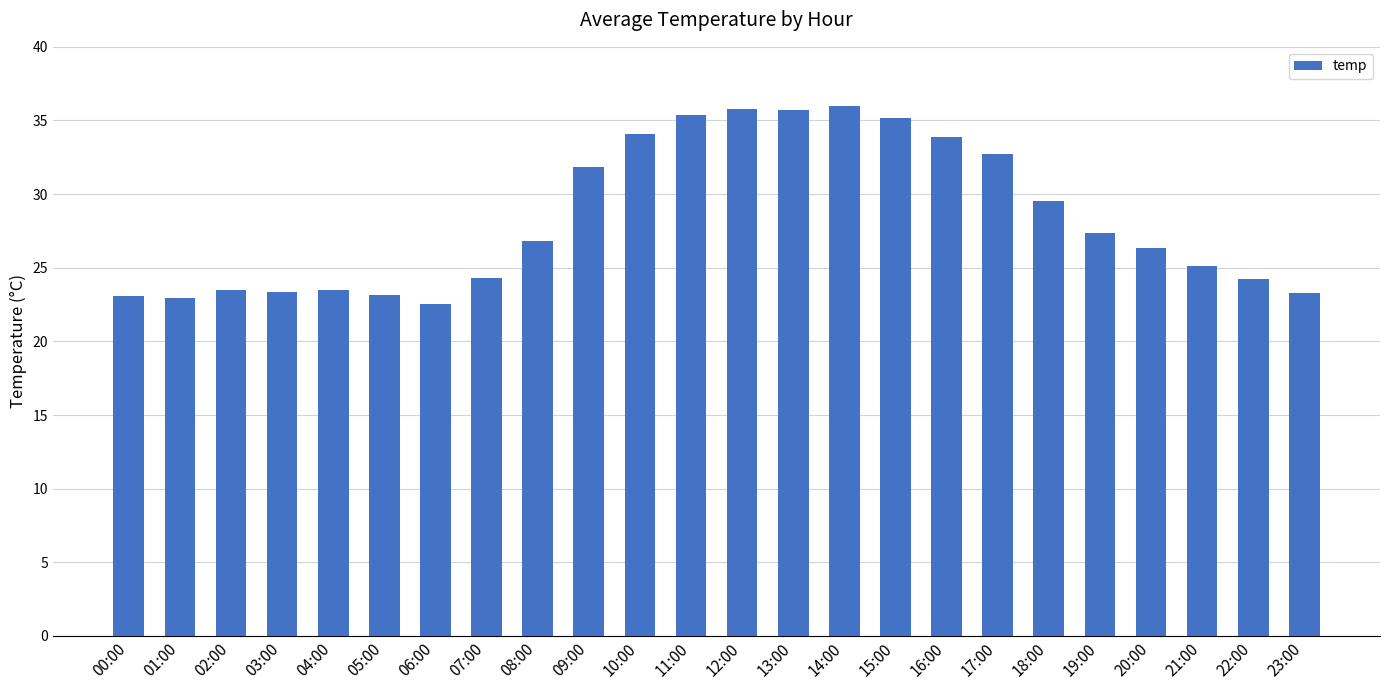

Are the bars grouped side by side (vs. stacked)?

No